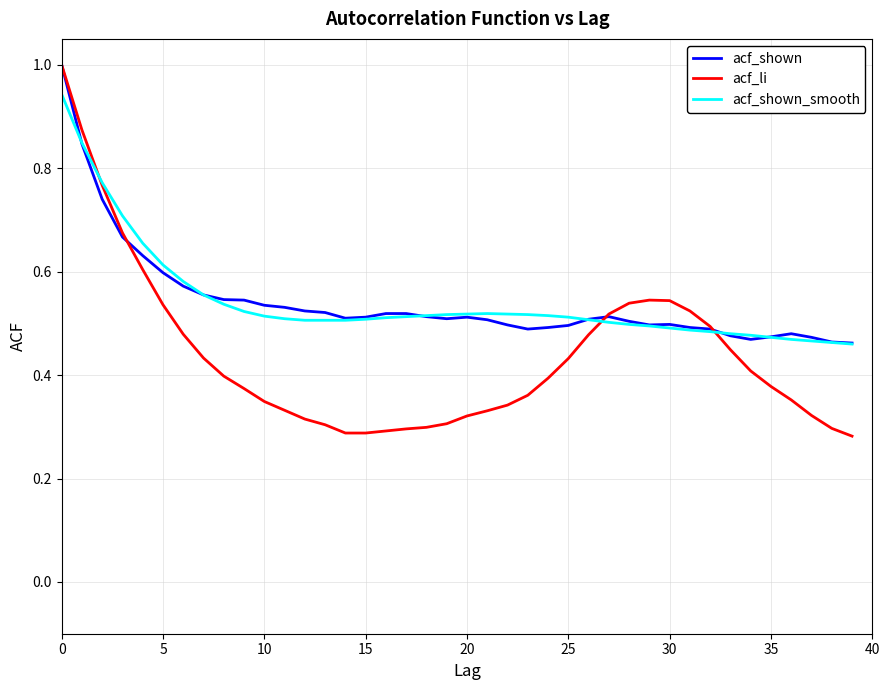

What is the greatest value displayed?

1.0